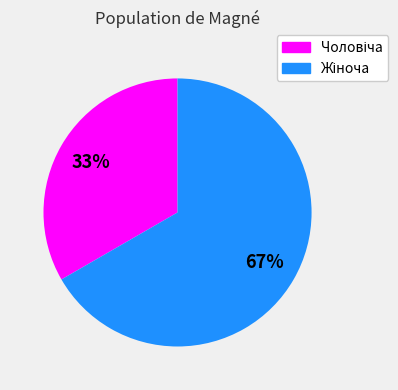

How many slices are in this pie chart?

2